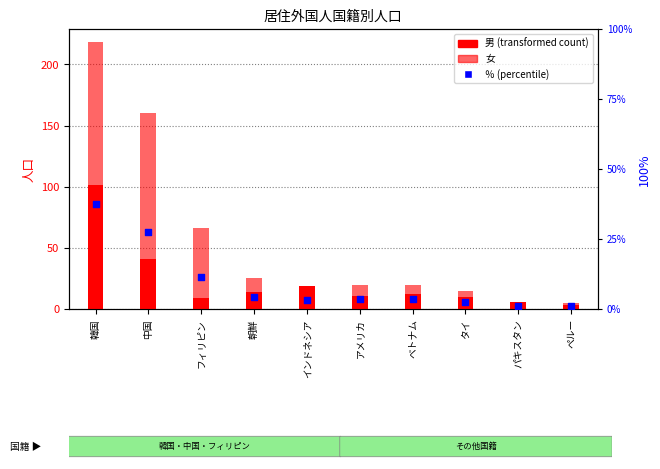

Which series has the largest total across all categories?

女